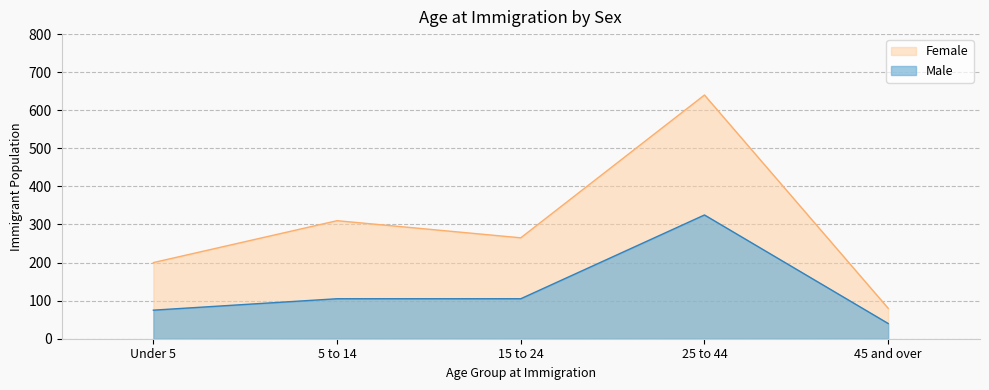

Reading right to left, extract all data points from this chart.

Female: 45 and over=80	25 to 44=640	15 to 24=265	5 to 14=310	Under 5=200
Male: 45 and over=40	25 to 44=325	15 to 24=105	5 to 14=105	Under 5=75